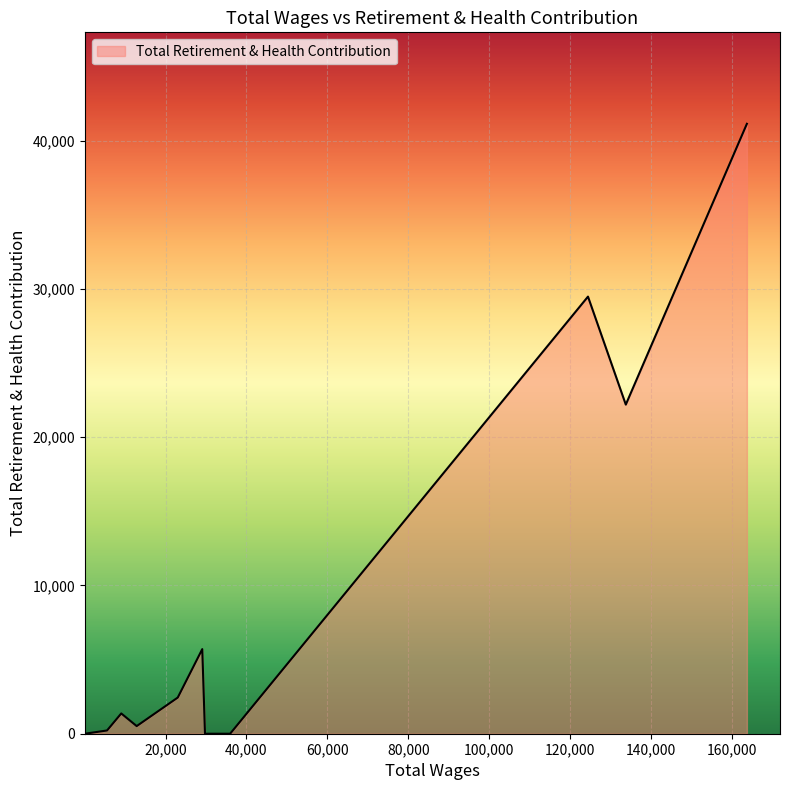

What is the greatest value displayed?

41146